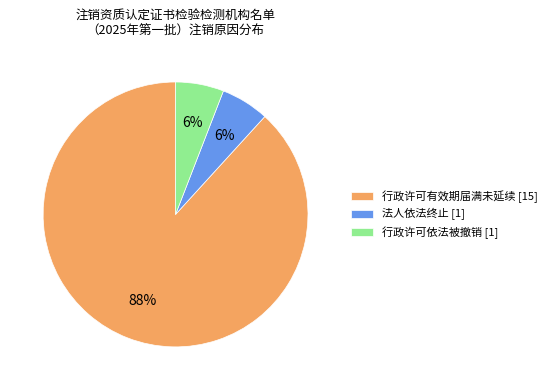

What is the ratio of the value at 法人依法终止 to the value at 行政许可依法被撤销?

1.0